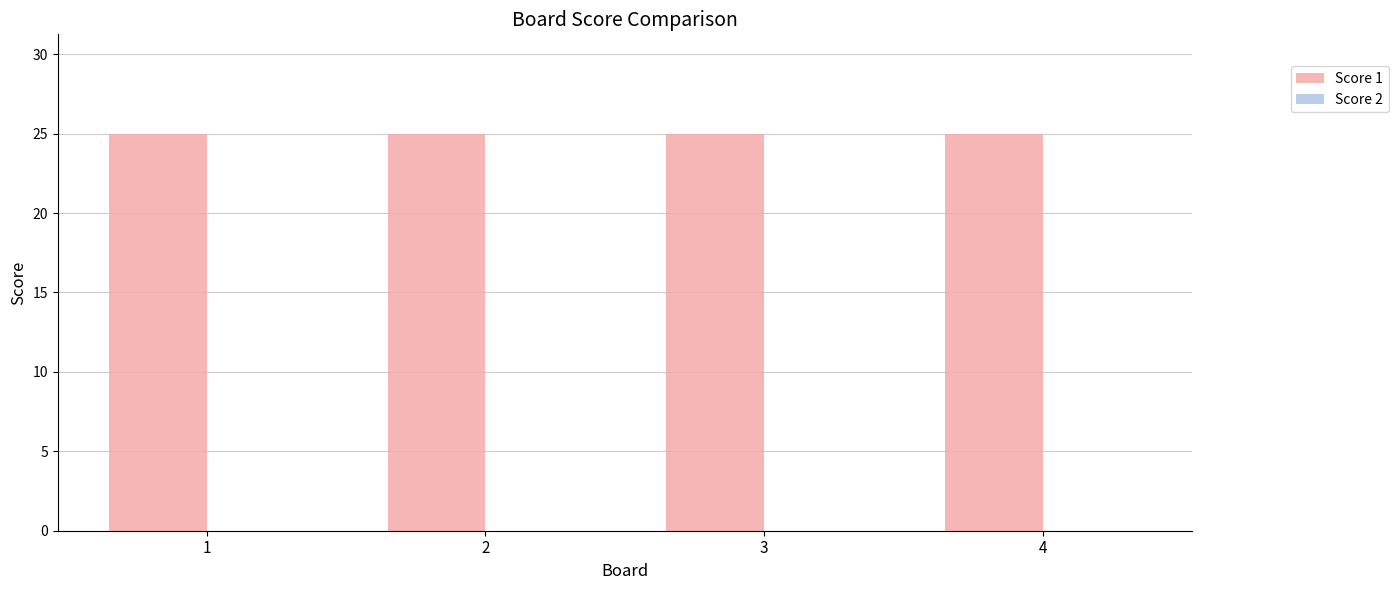

Which series has the largest total across all categories?

Score 1